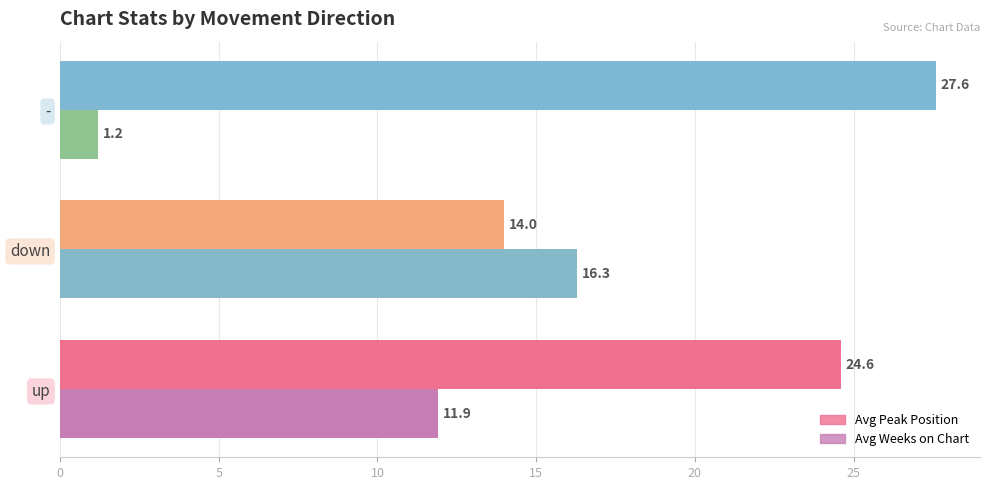

At which category is the sum across all series the highest?

up